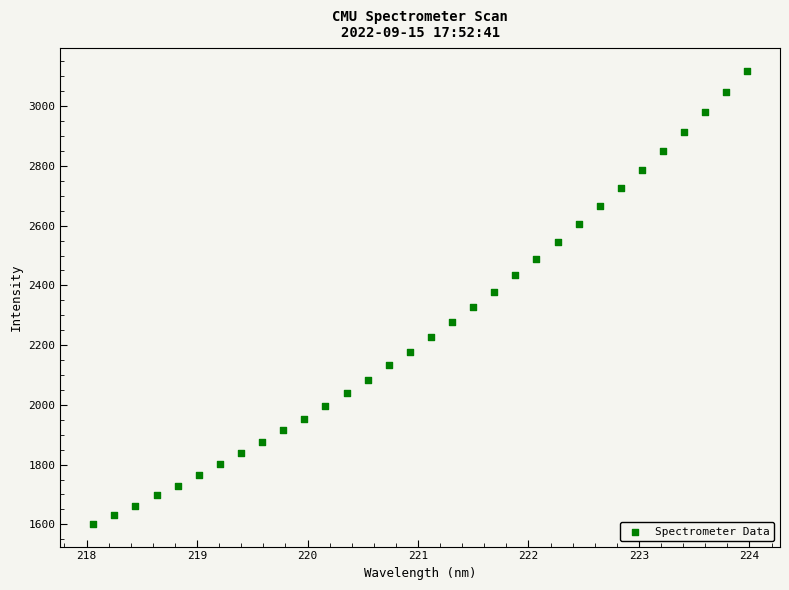

What is the range of Y values (max minus min)?

1516.7